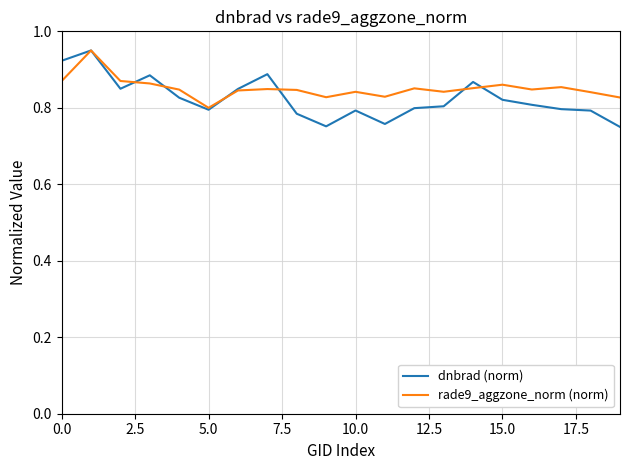

Which series has the largest range (max minus min)?

dnbrad (norm)